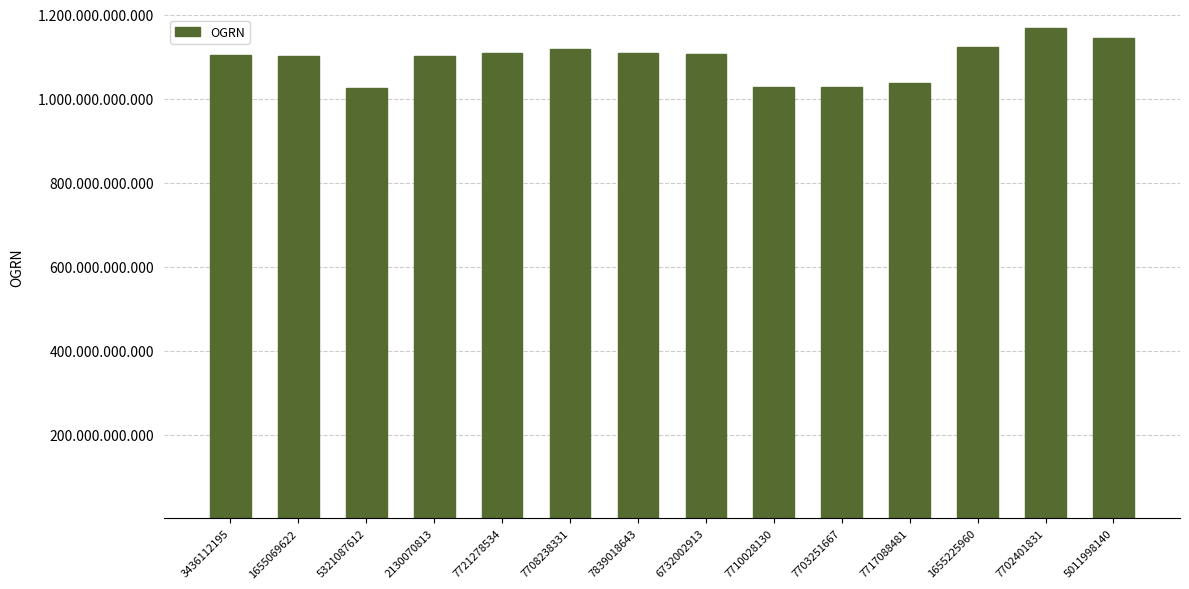

What is the value of the 6th bar from the left?

1117799004916